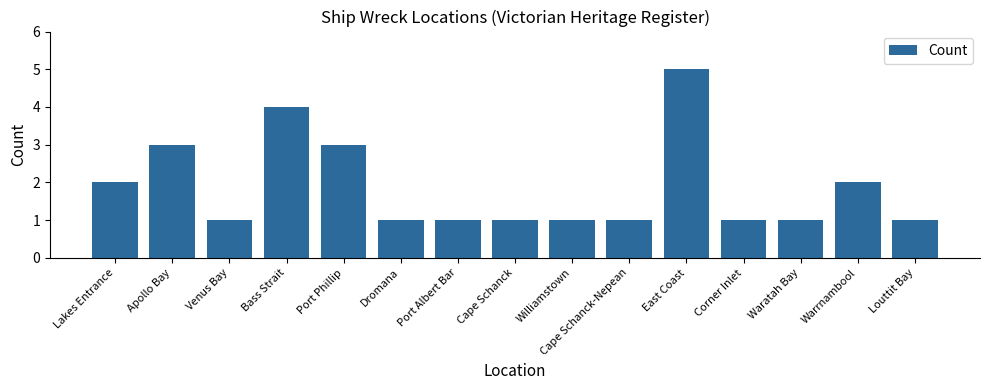

What is the ratio of the value at Cape Schanck to the value at Apollo Bay?

0.3